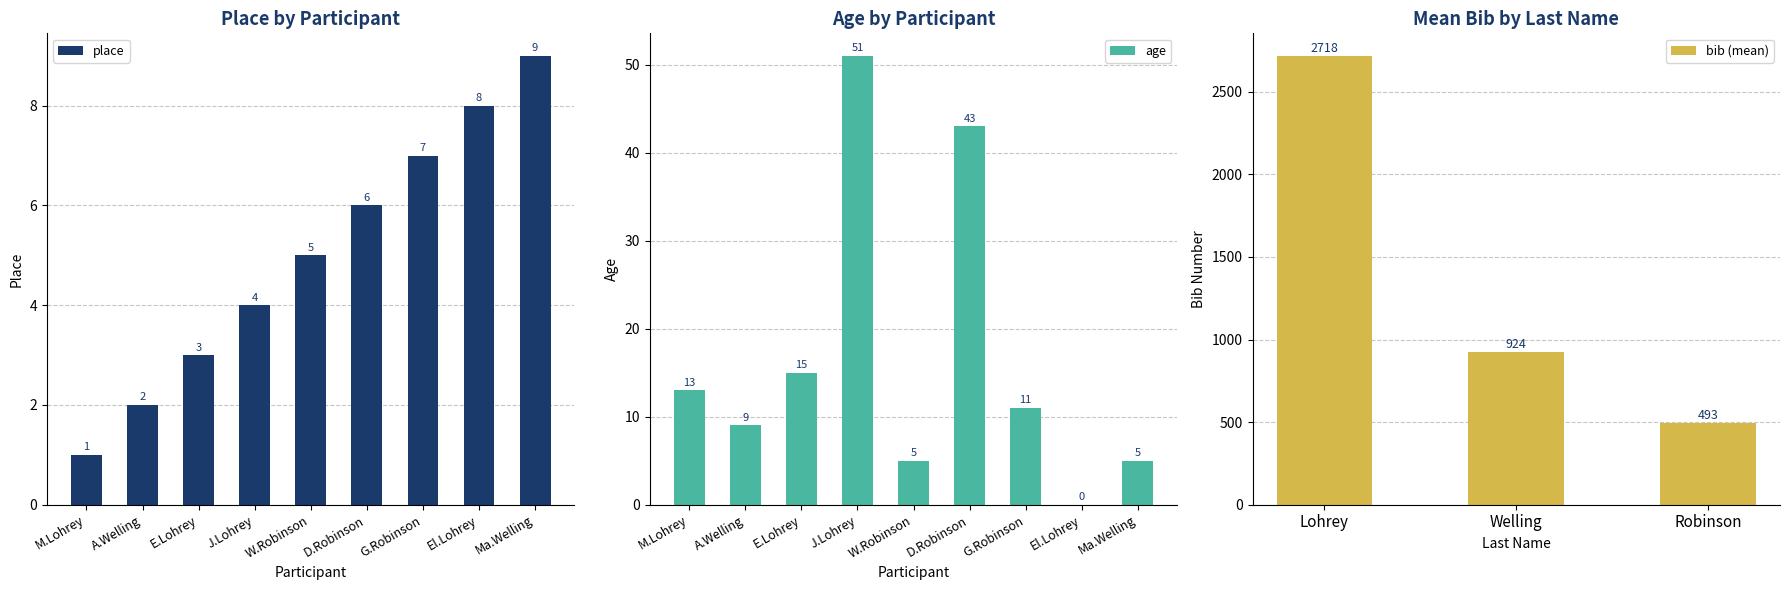

At how many categories does at least one series exceed 22?

2